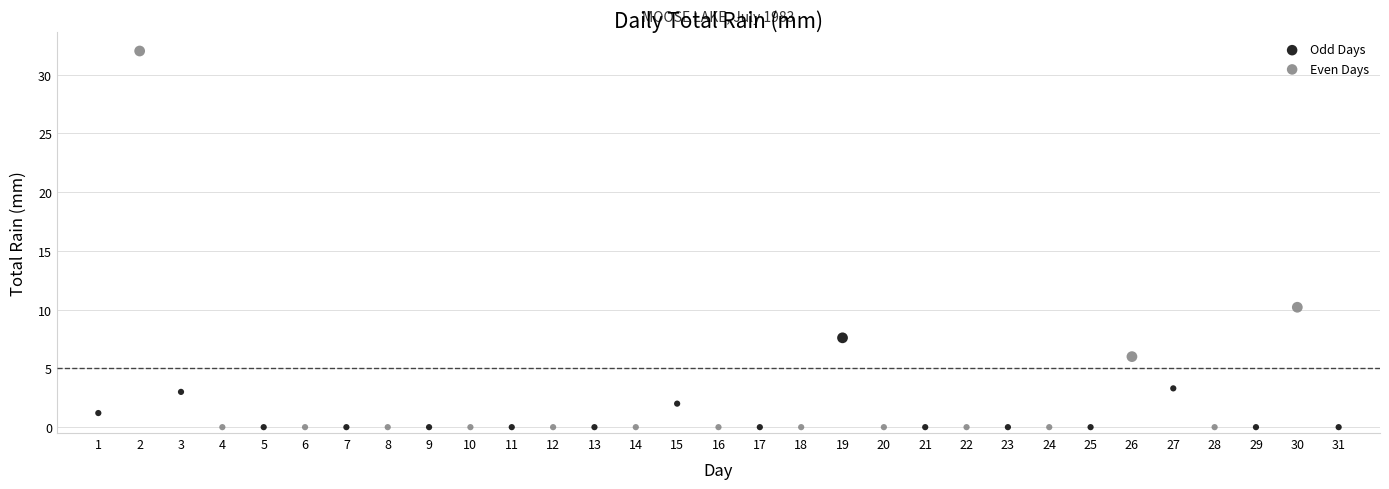

What are all the series names shown in the legend?

Odd Days, Even Days